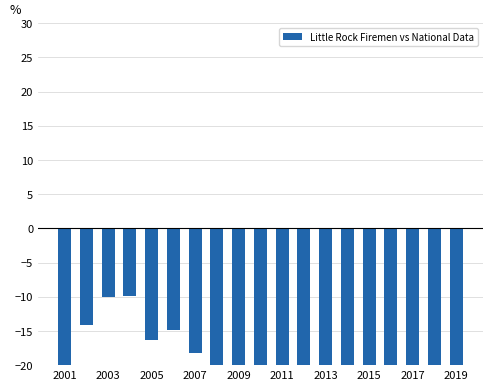

What is the value of the 15th bar from the left?

-24.8